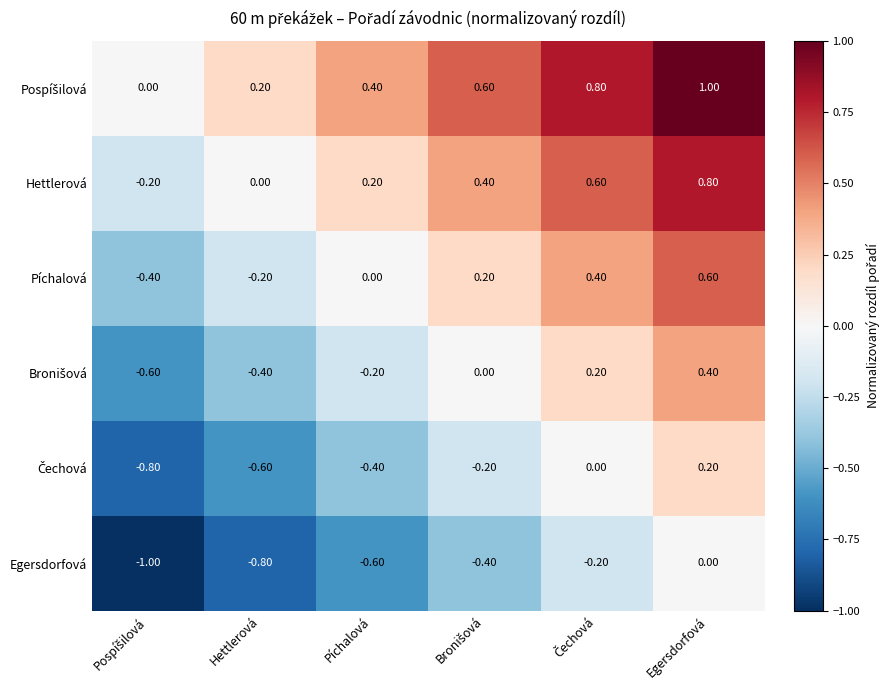

At which category does the chart reach its peak across all series?

Egersdorfová